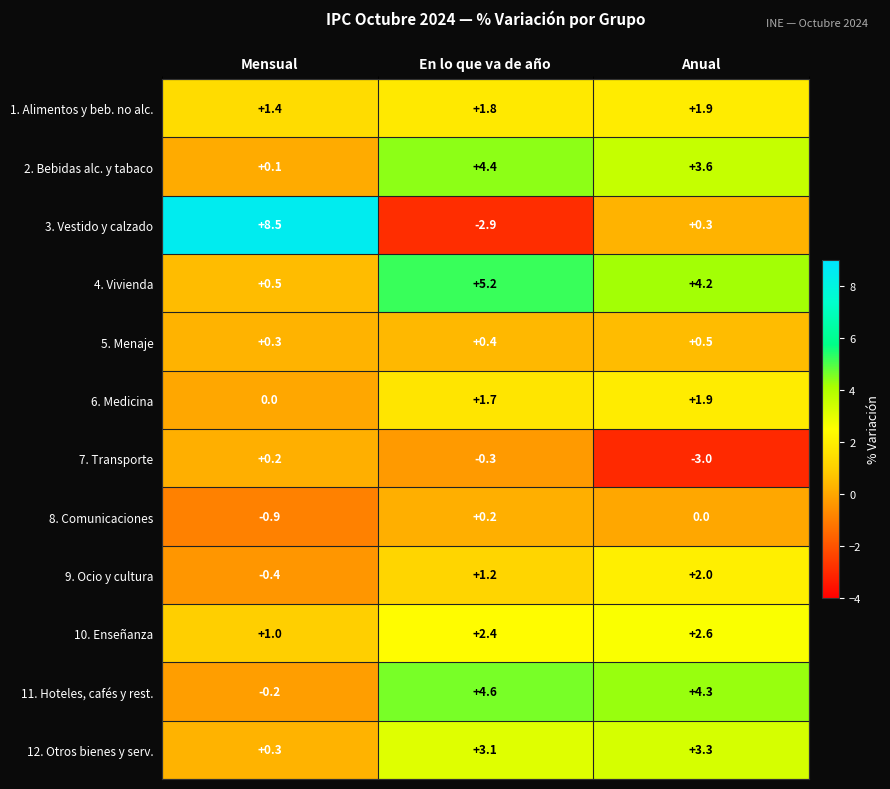

At which category does the chart reach its peak across all series?

Mensual